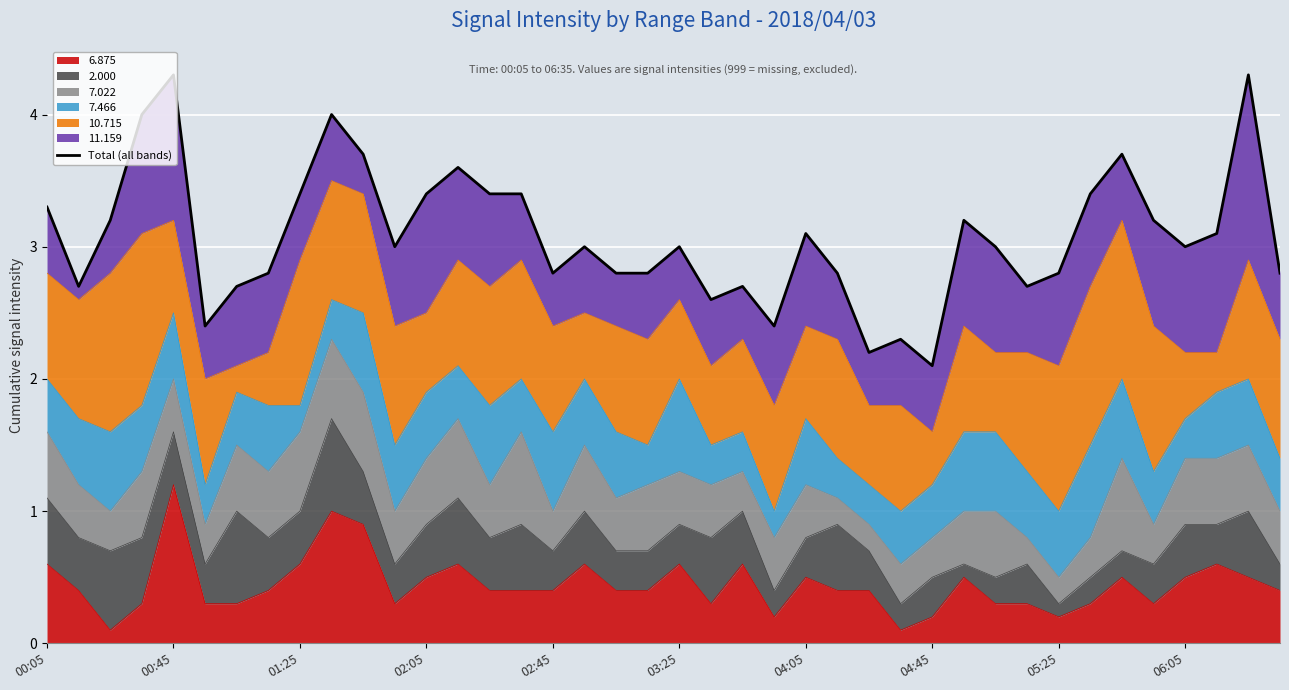

Reading right to left, what are all the values shown in this chart?

2.8	4.3	3.1	3.0	3.2	3.7	3.4	2.8	2.7	3.0	3.2	2.1	2.3	2.2	2.8	3.1	2.4	2.7	2.6	3.0	2.8	2.8	3.0	2.8	3.4	3.4	3.6	3.4	3.0	3.7	4.0	3.4	2.8	2.7	2.4	4.3	4.0	3.2	2.7	3.3